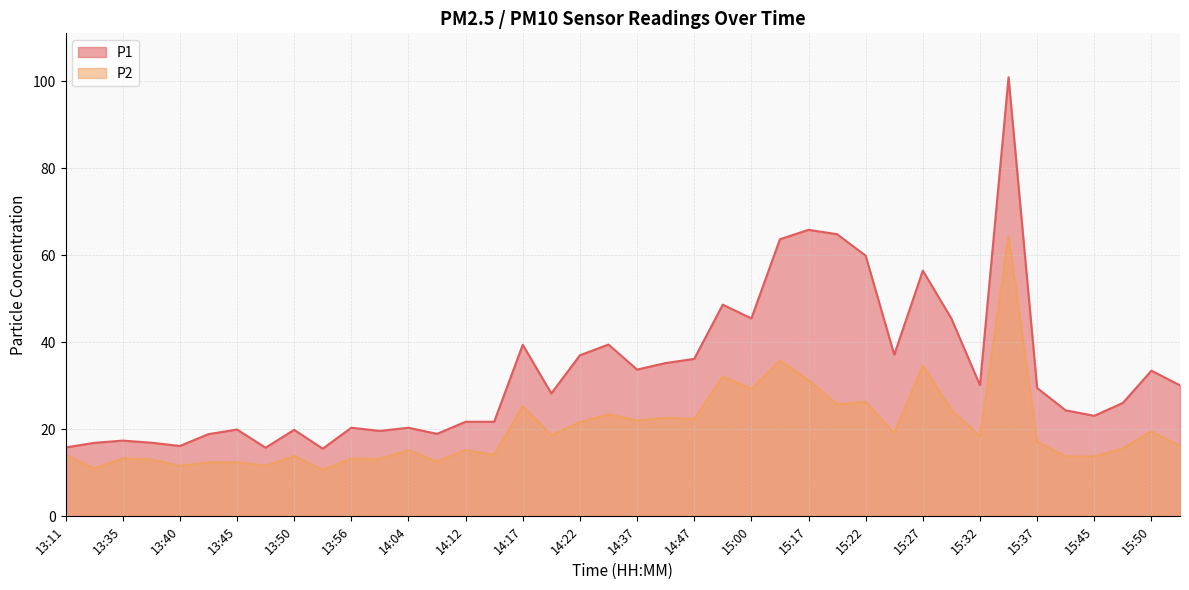

The P2 series shows 31.2 at 15:17. True or false?

True